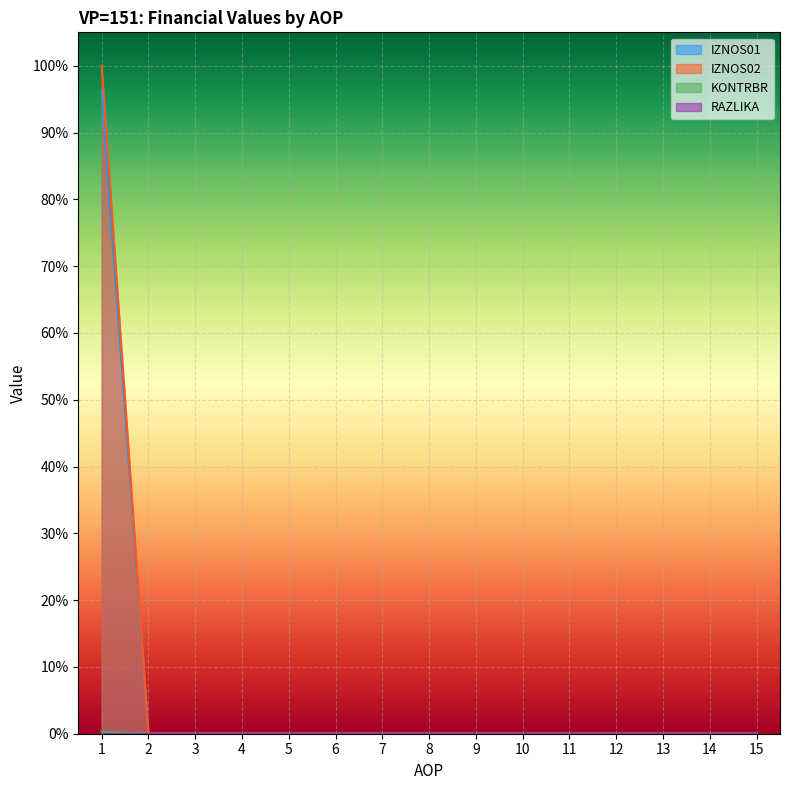

Which category has the lowest value in the KONTRBR series?

2